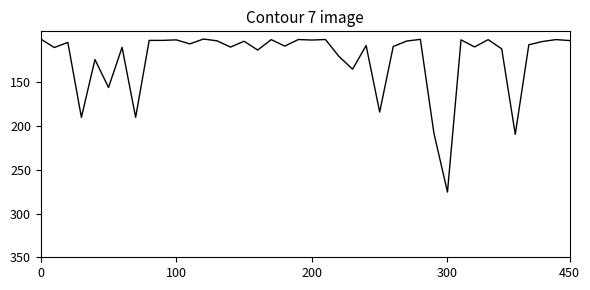

Does the chart have visible grid lines?

No